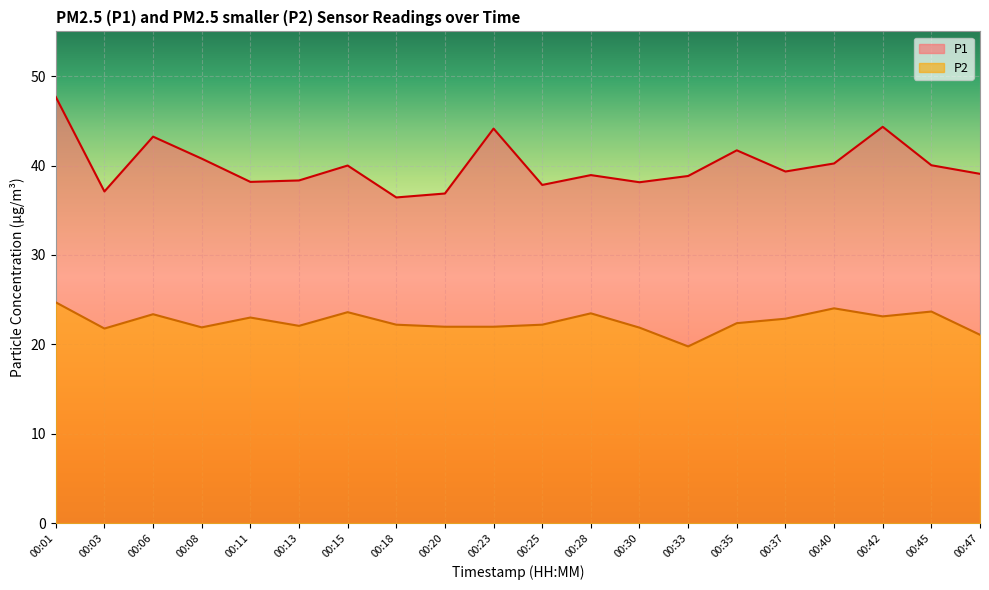

Which series has the widest spread of values?

P1